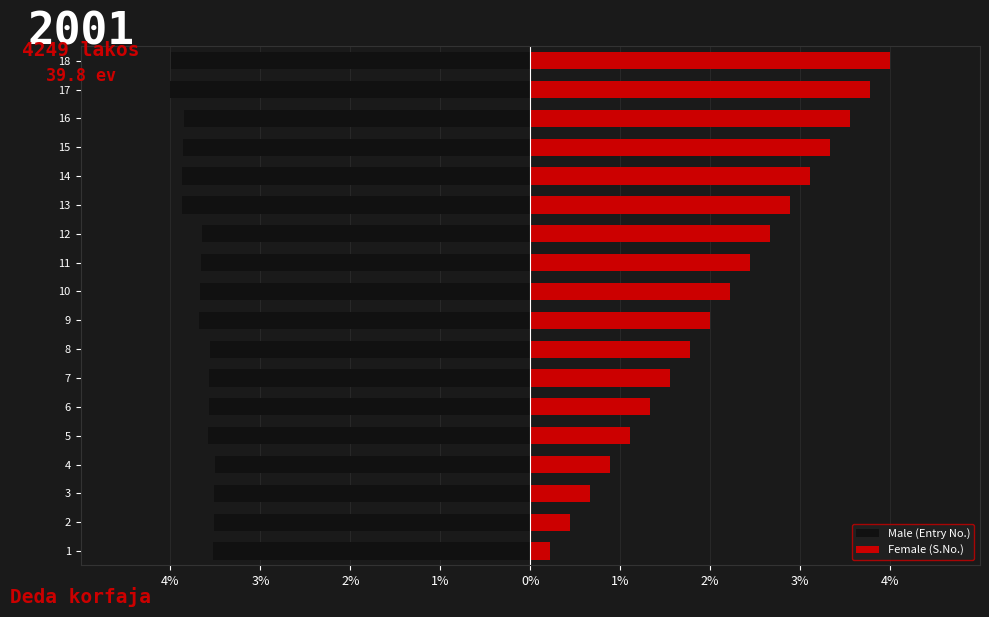

How many distinct data groups are displayed?

2